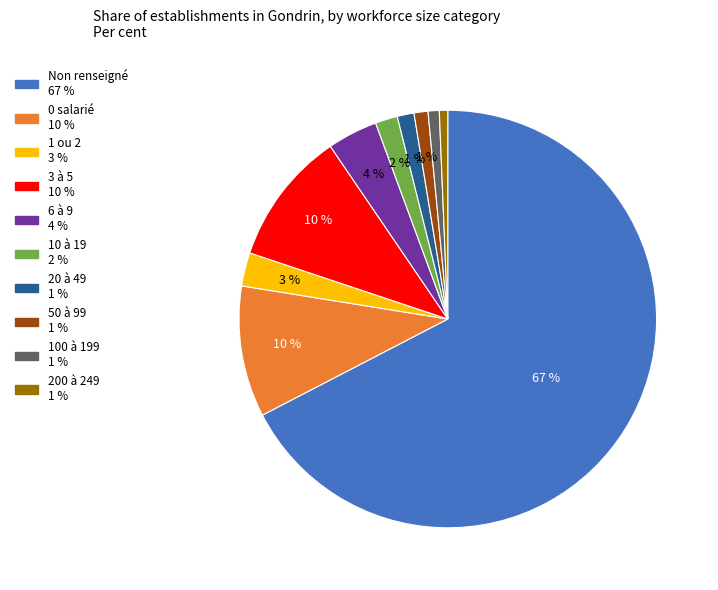

To the nearest percent, what is the average slice percentage?

10%